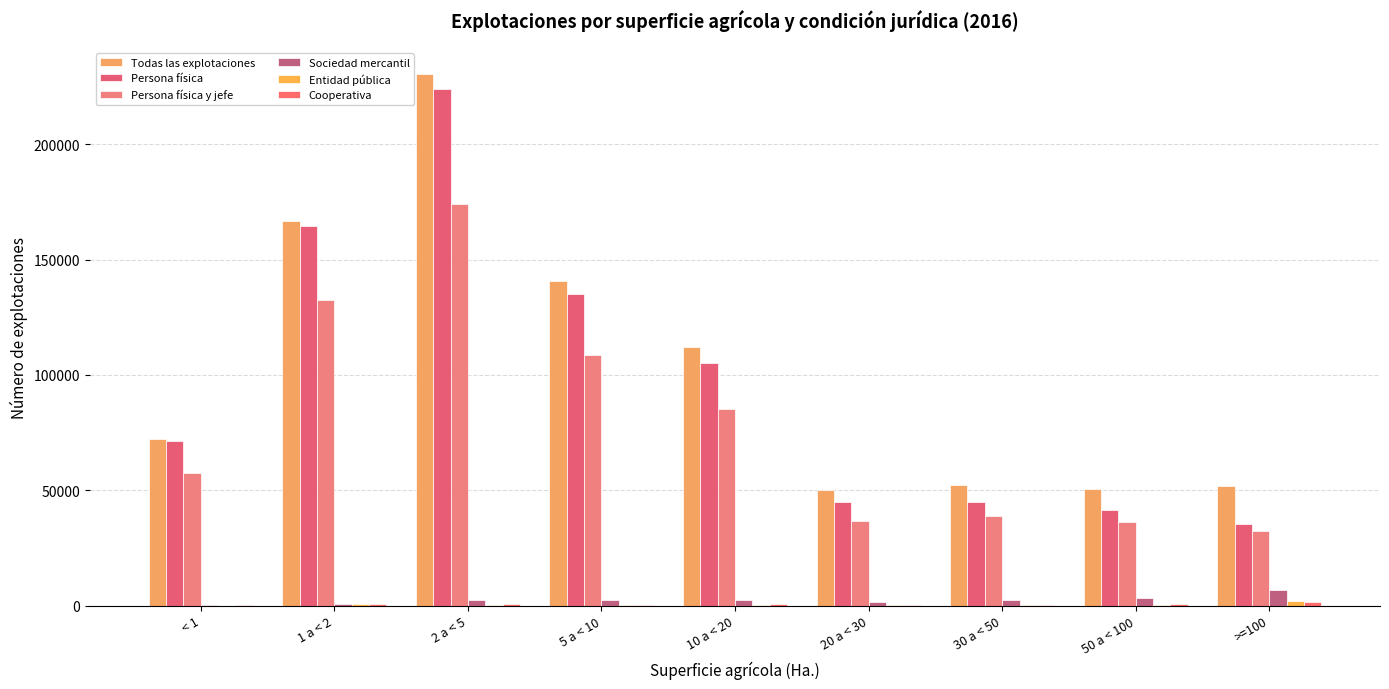

What is the lowest value of the Cooperativa series?

31